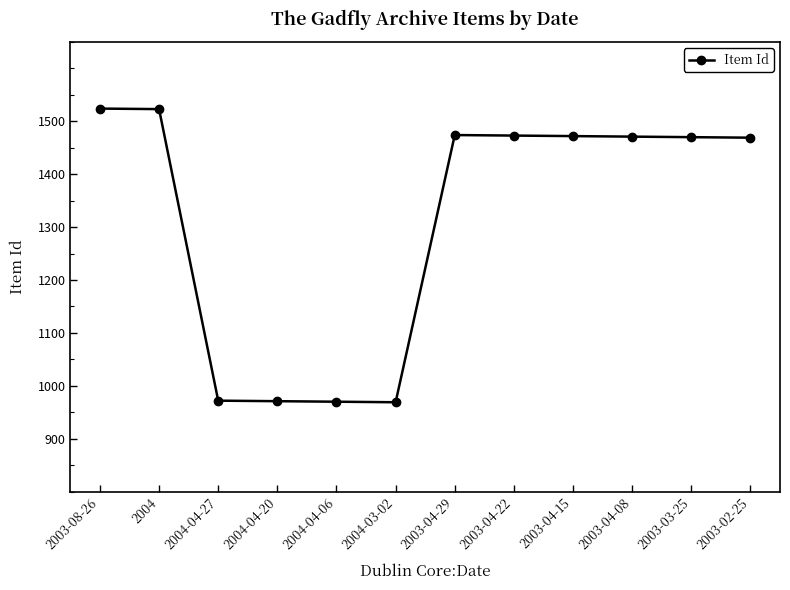

What is the change in value from 2004-04-20 to 2003-03-25?

+499